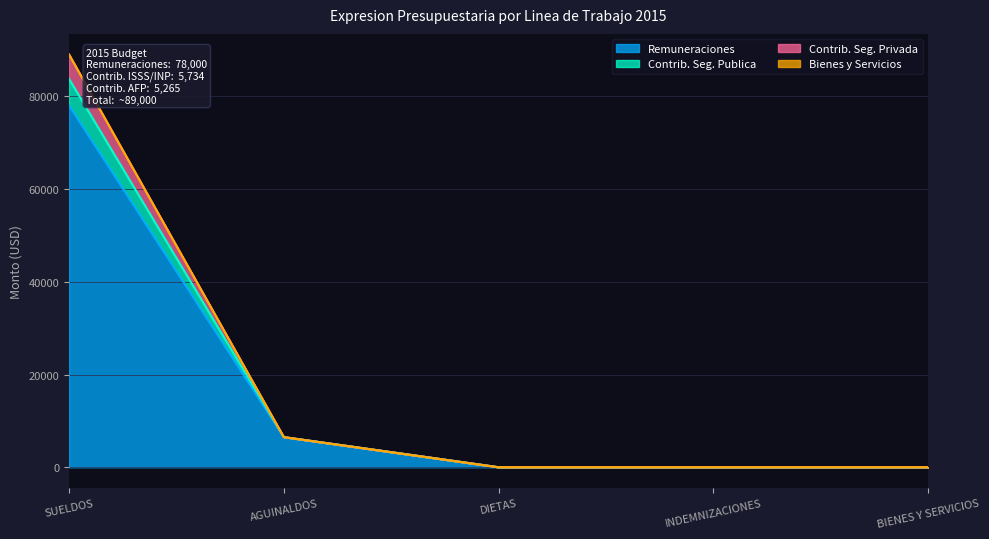

What is the difference between the maximum and minimum values in the Remuneraciones series?

78000.0